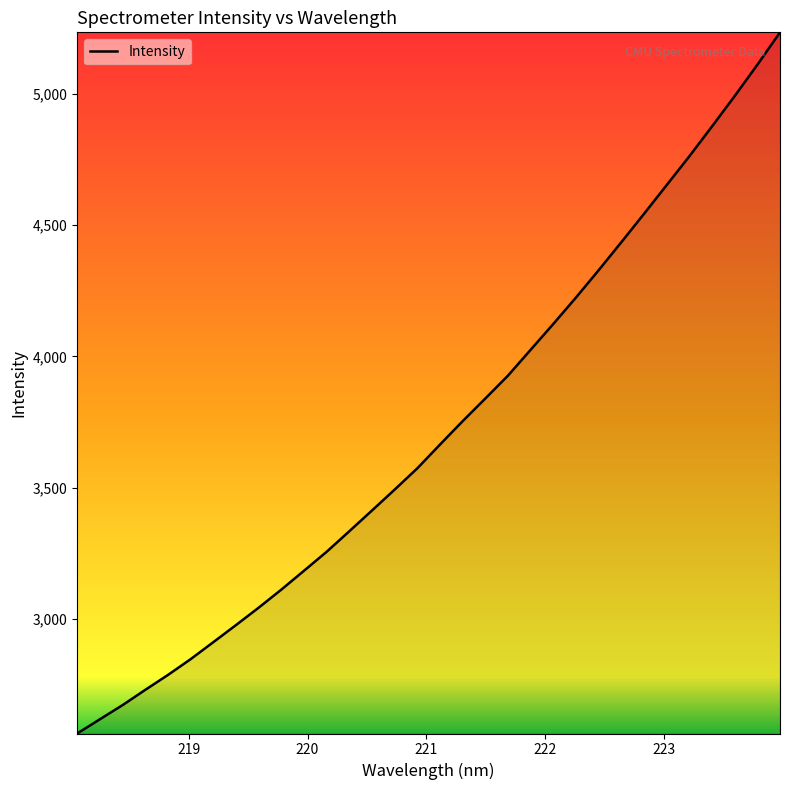

What is the greatest value displayed?

5235.0